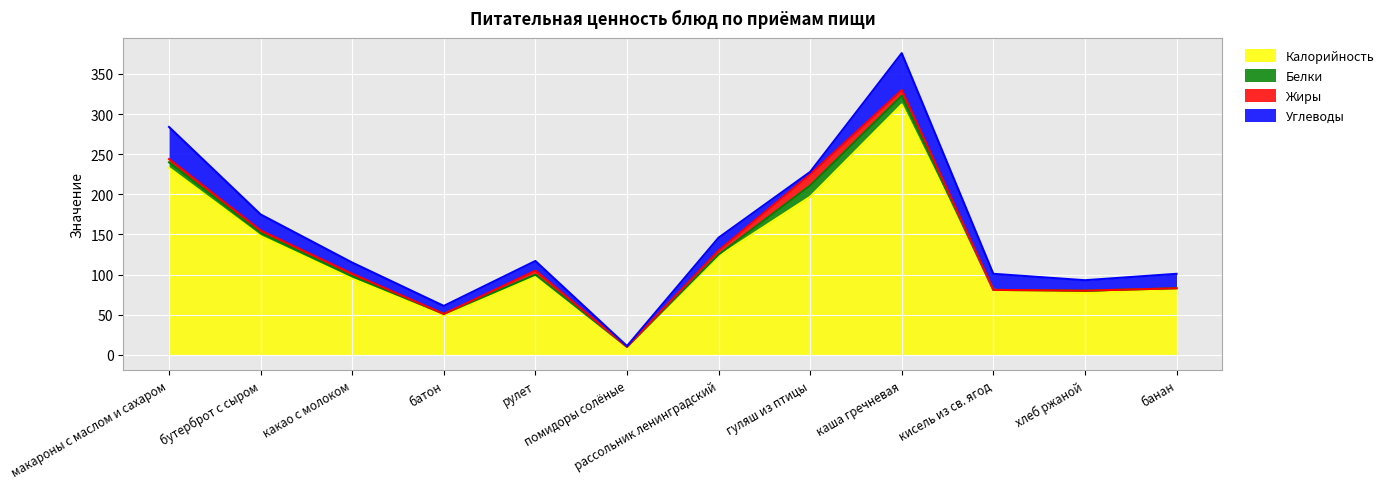

The Калорийность series shows 383 at макароны с маслом и сахаром. True or false?

False